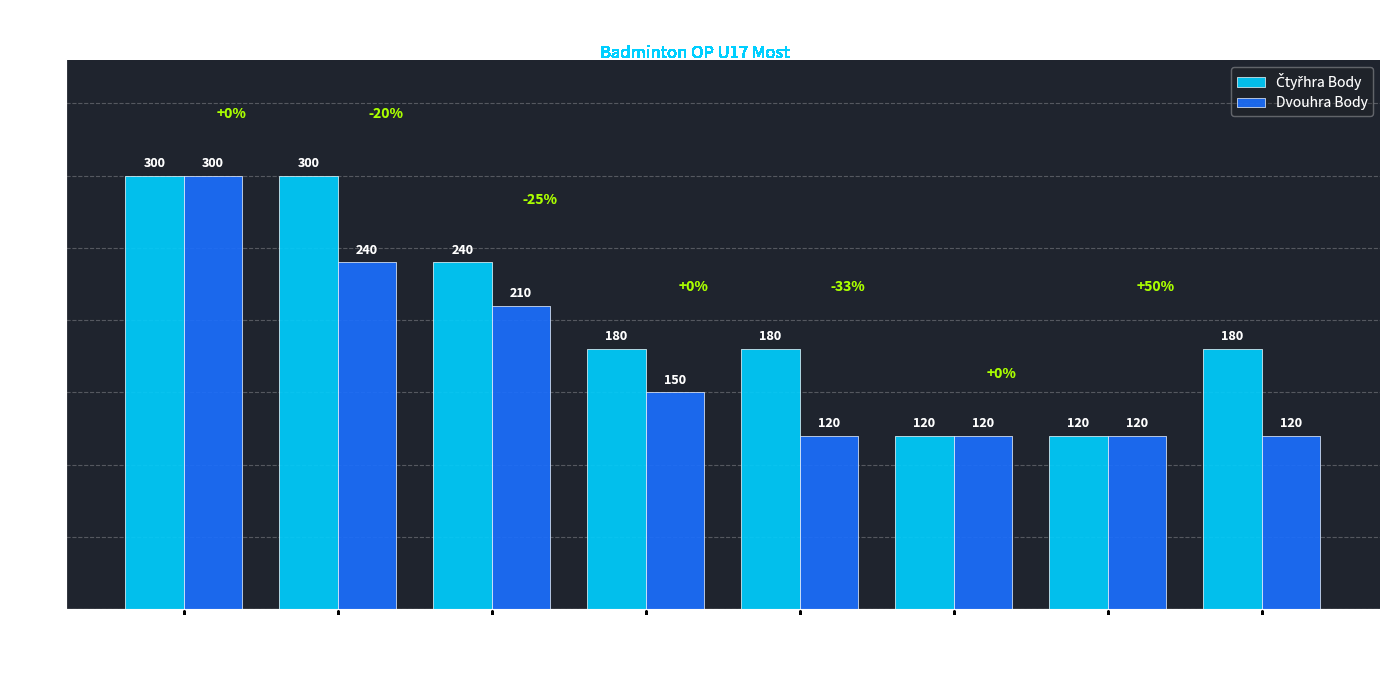

How many bars are there in total?

16